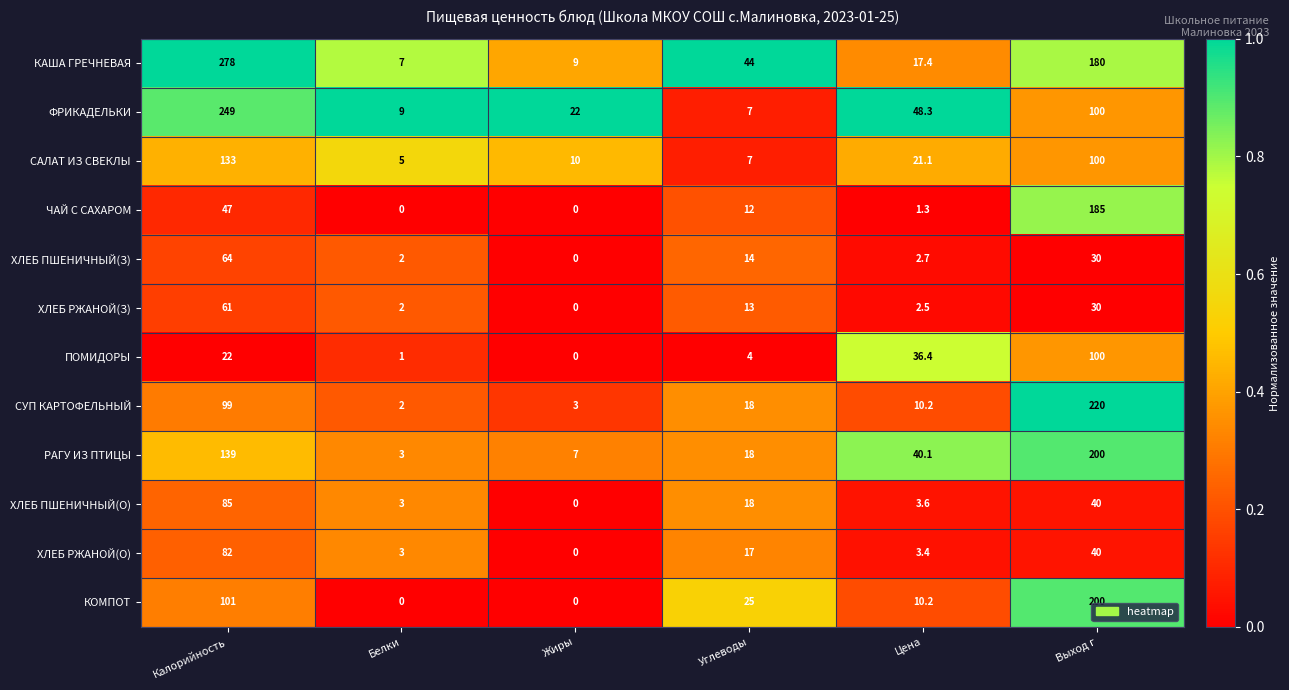

Is it true that ХЛЕБ ПШЕНИЧНЫЙ(З) equals 4.4 at Цена?

False